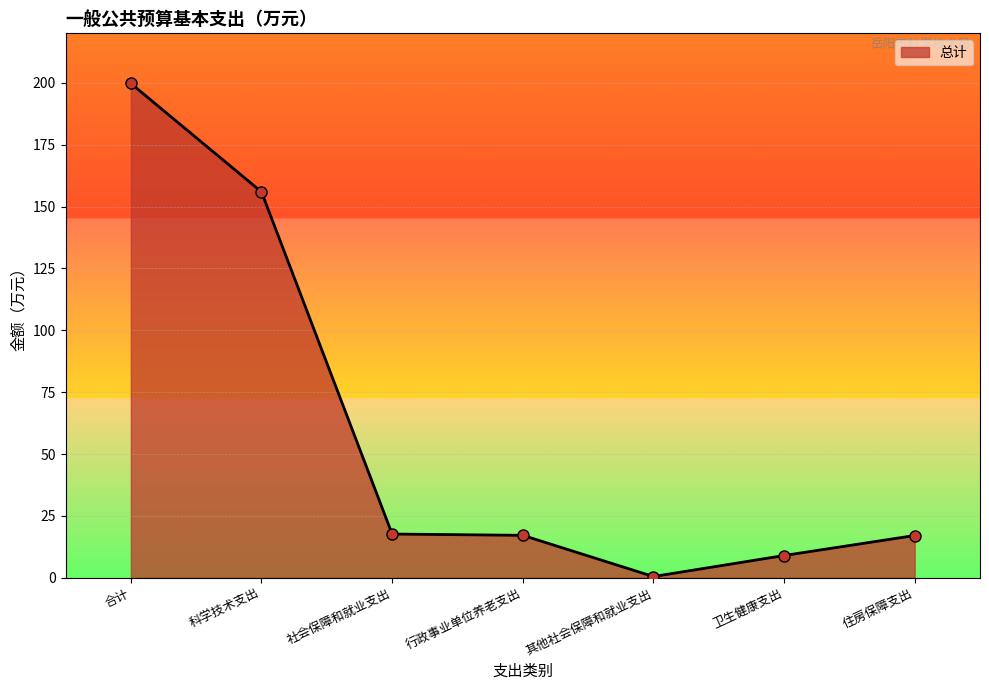

How many lines are shown in the chart?

1